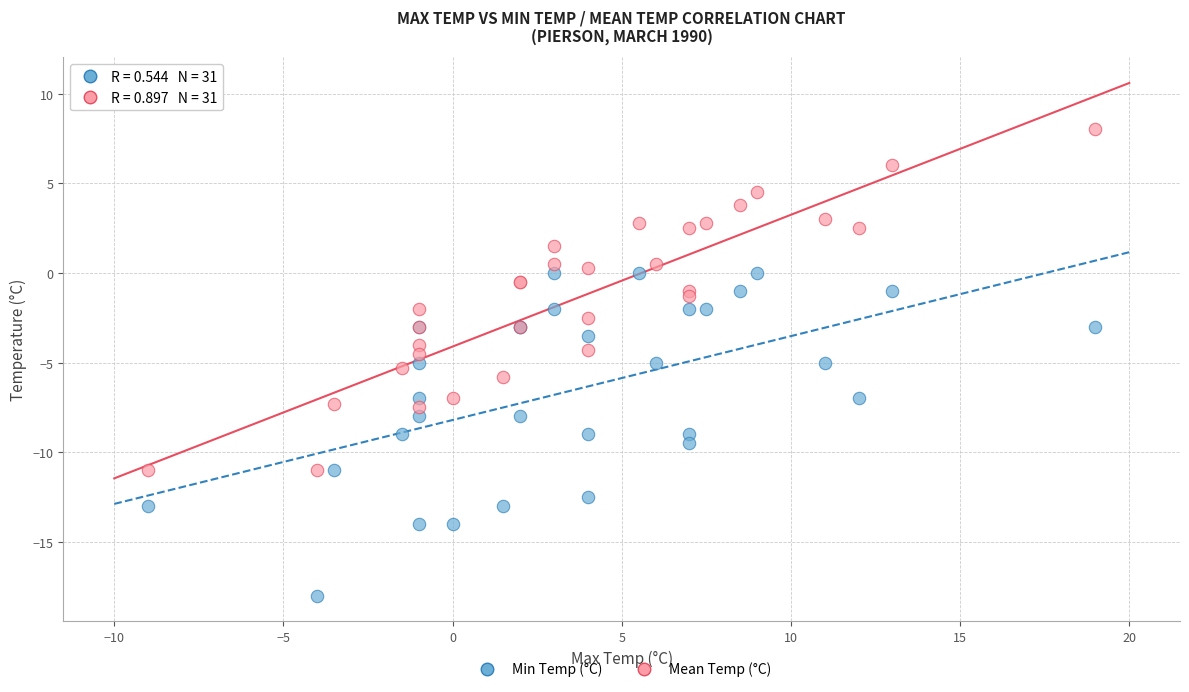

Which series contains the lowest Y value?

Min Temp (°C)